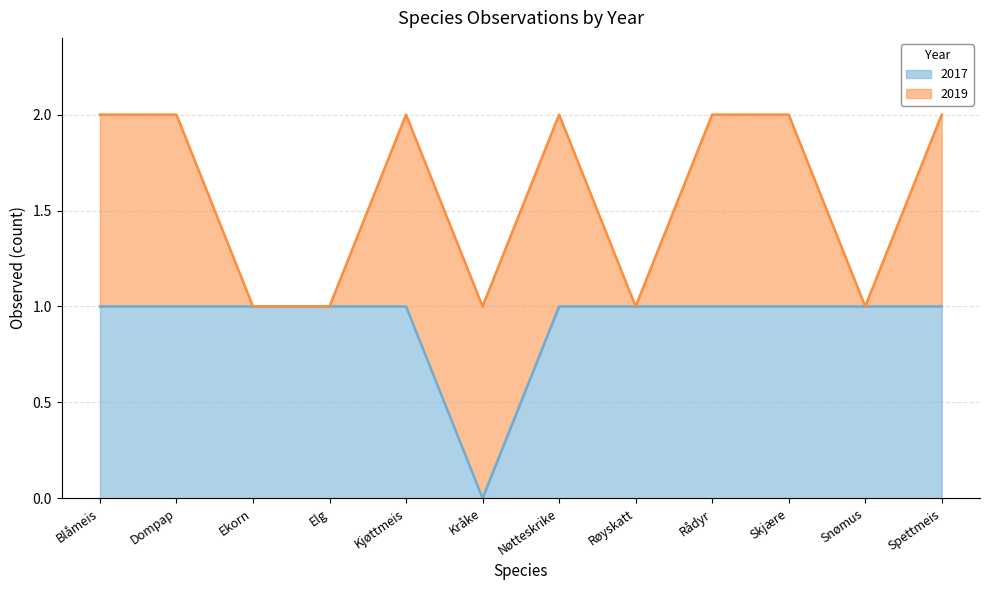

Which label corresponds to the smallest value in the chart?

Kråke